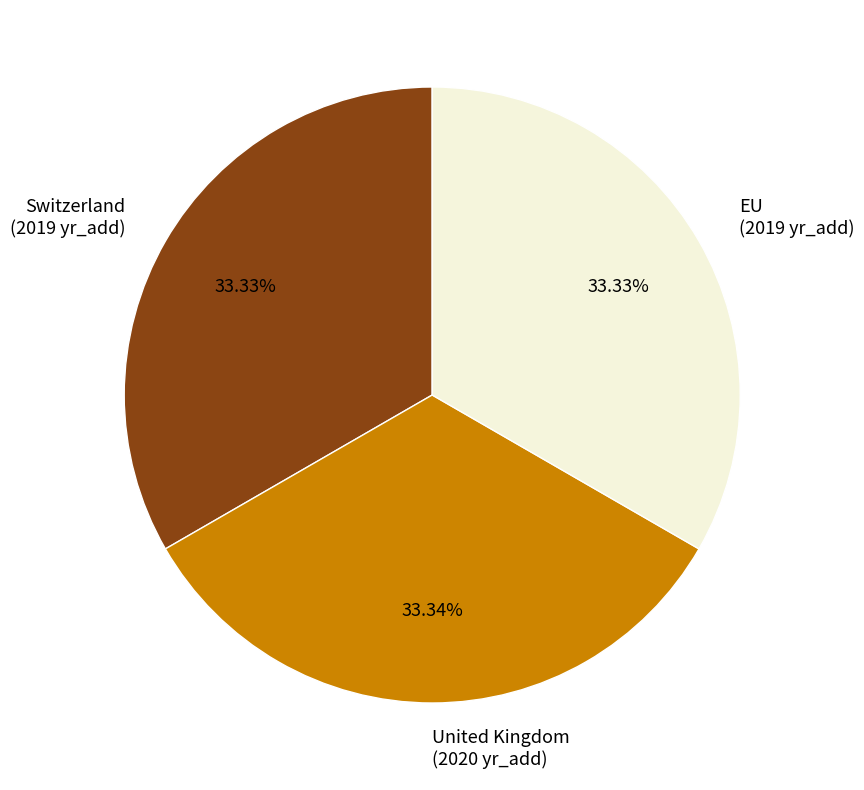

Does EU represent more than half of the total?

No